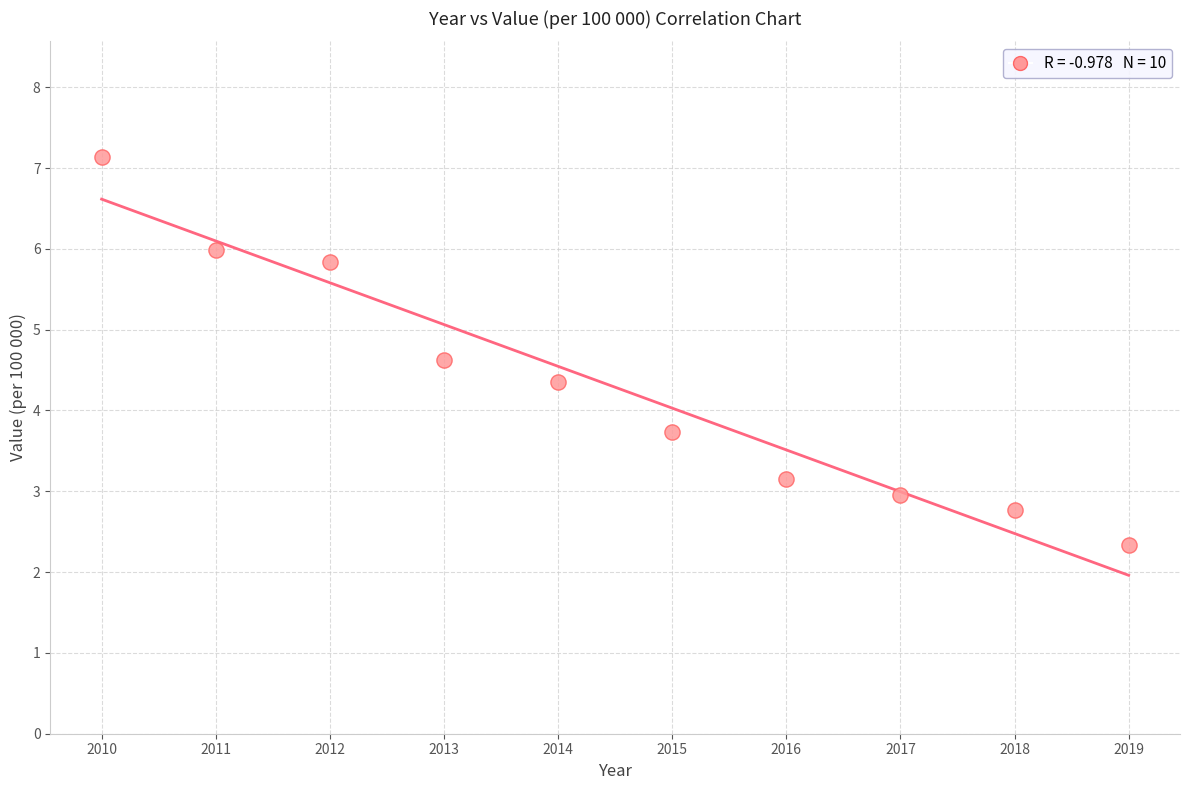

What is the range of Y values (max minus min)?

4.8